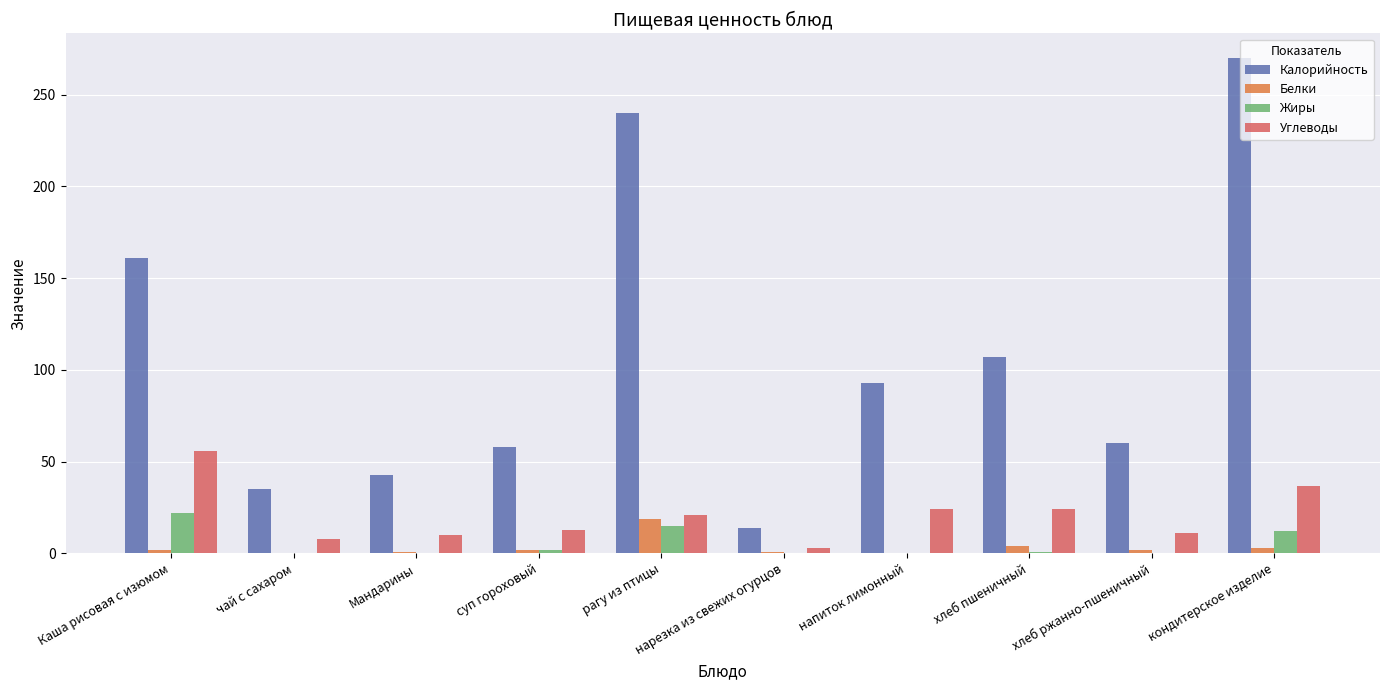

At which category is the sum across all series the highest?

кондитерское изделие